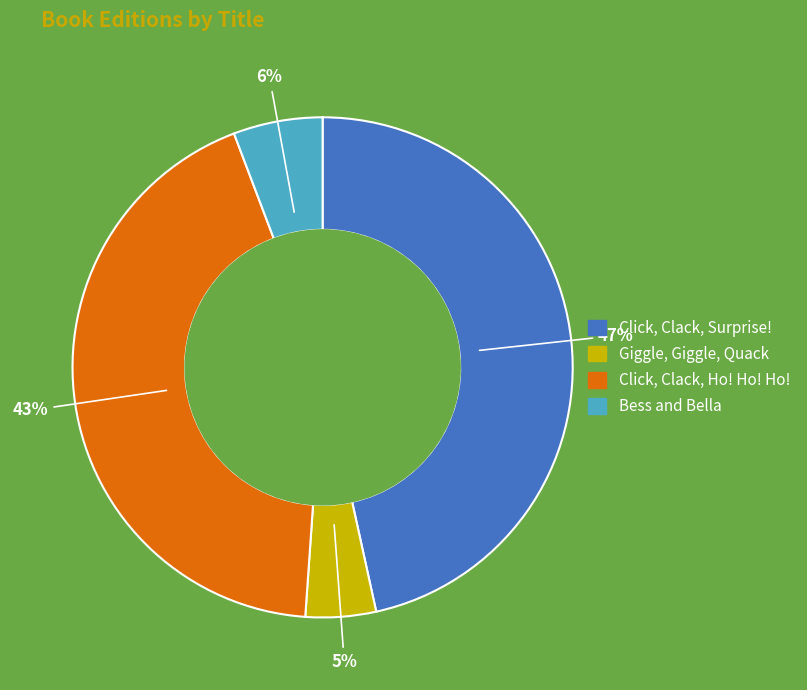

Is there any slice that represents more than half of the pie?

No